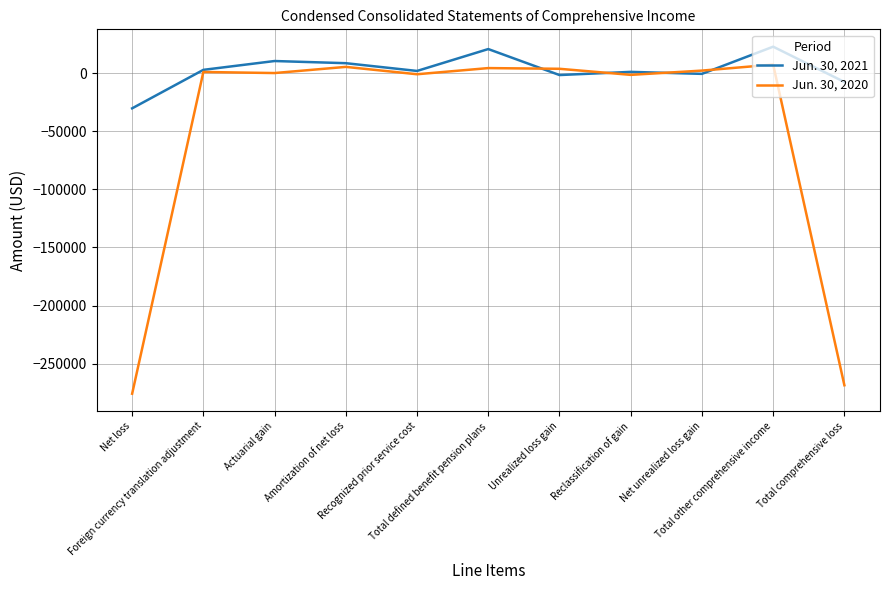

What is the maximum value shown in the chart?

22672